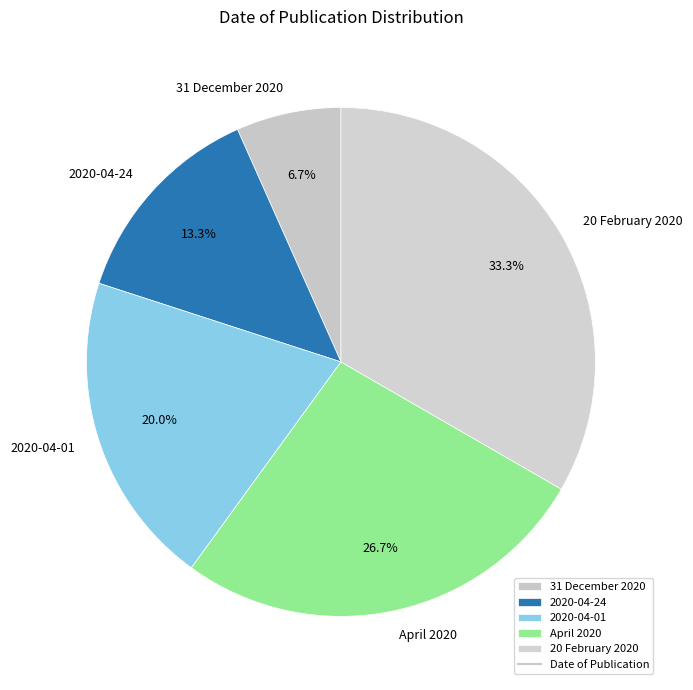

Is there a majority slice in this chart?

No